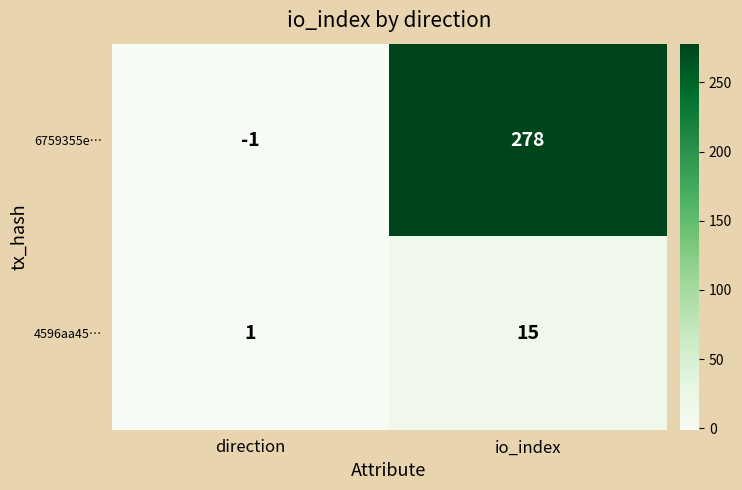

Reading left to right, extract all data points from this chart.

6759355e…: direction=-1	io_index=278
4596aa45…: direction=1	io_index=15